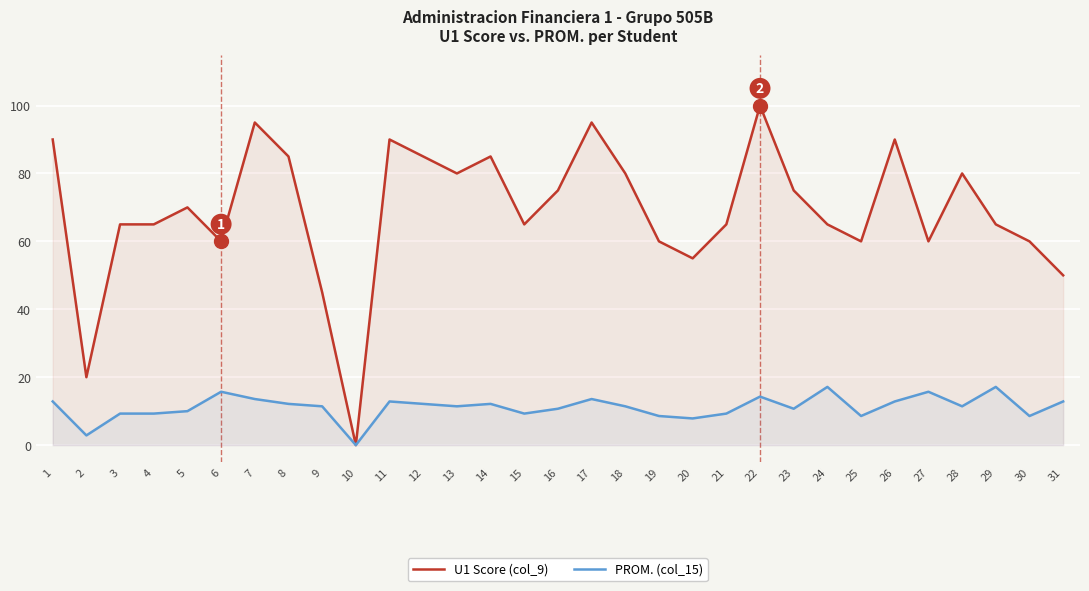

The PROM. (col_15) series shows 2.8 at 11. True or false?

False